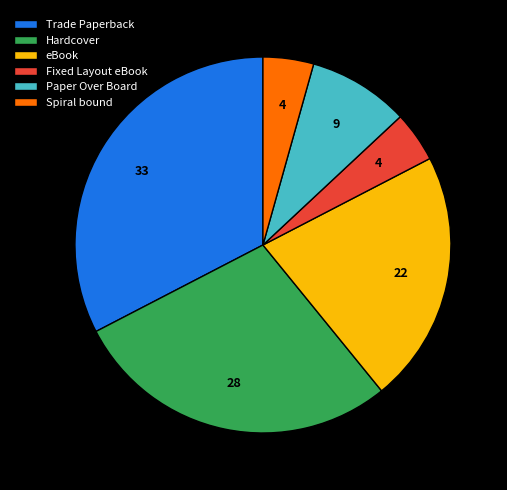

Is there a majority slice in this chart?

No